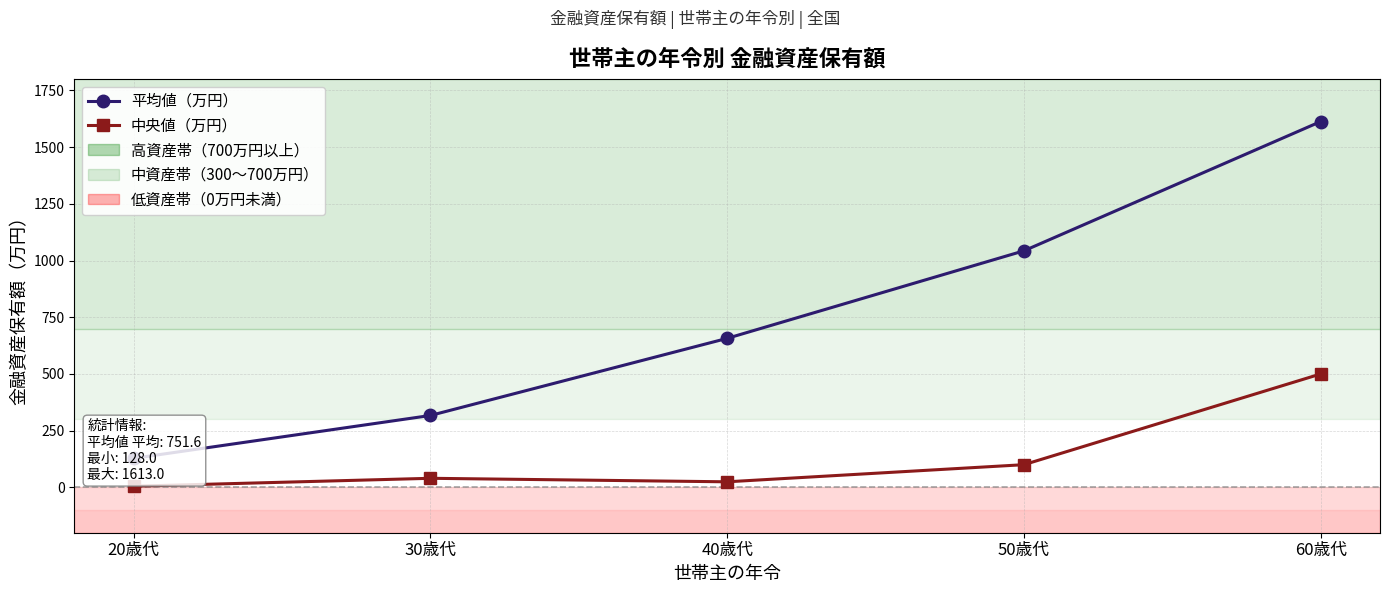

Count the 平均値（万円） values in the range 317 to 1043.

3